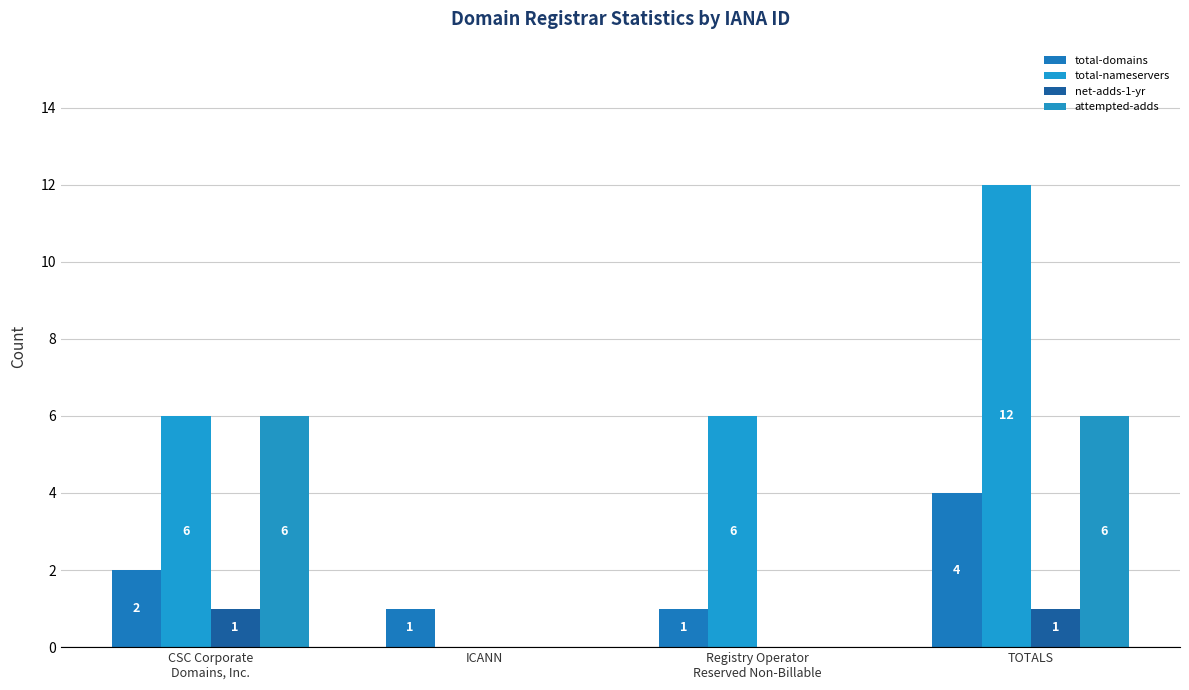

What is the label of the 1st bar from the left?

CSC Corporate
Domains, Inc.